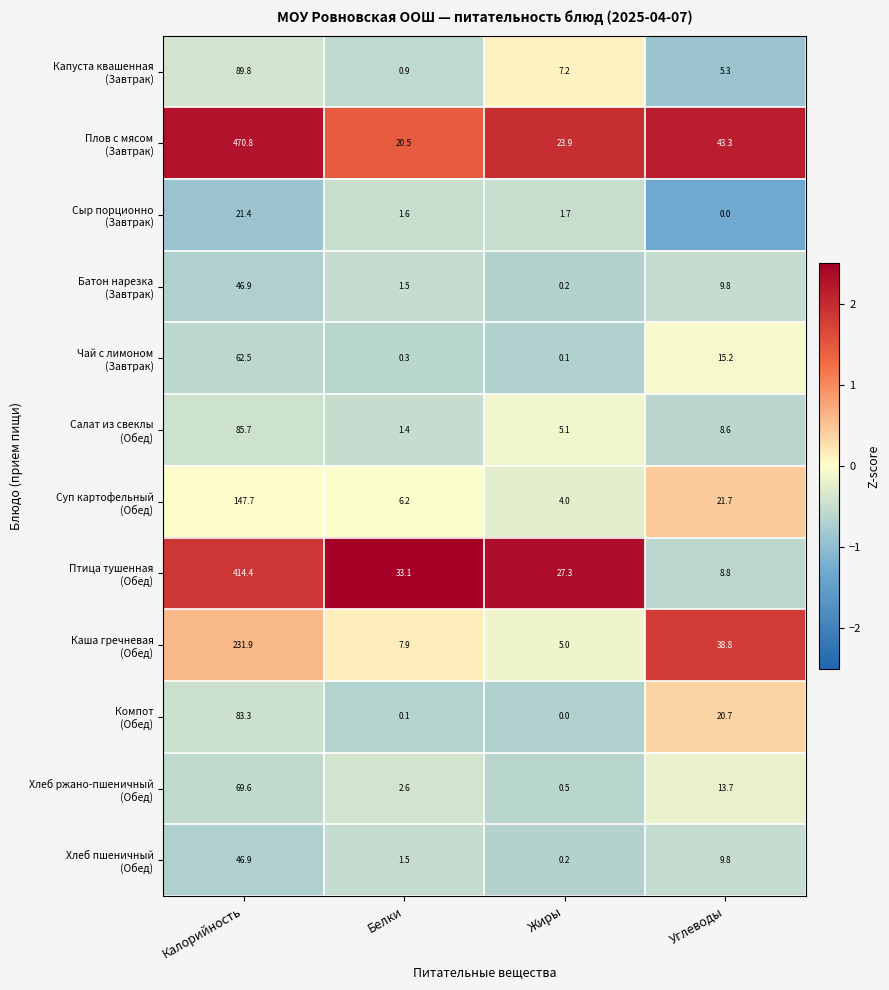

What is the greatest value displayed?

470.8